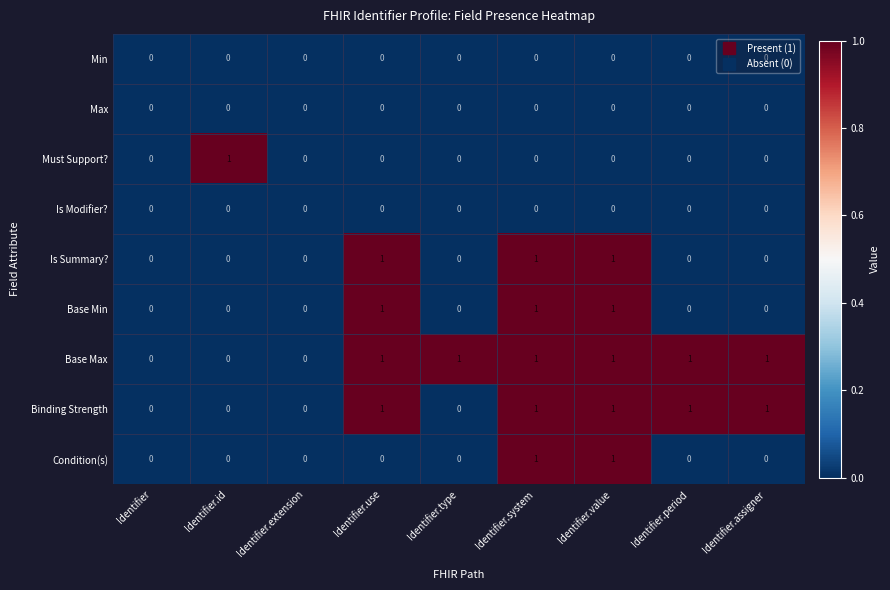

Count the Binding Strength values in the range 0 to 1.

9